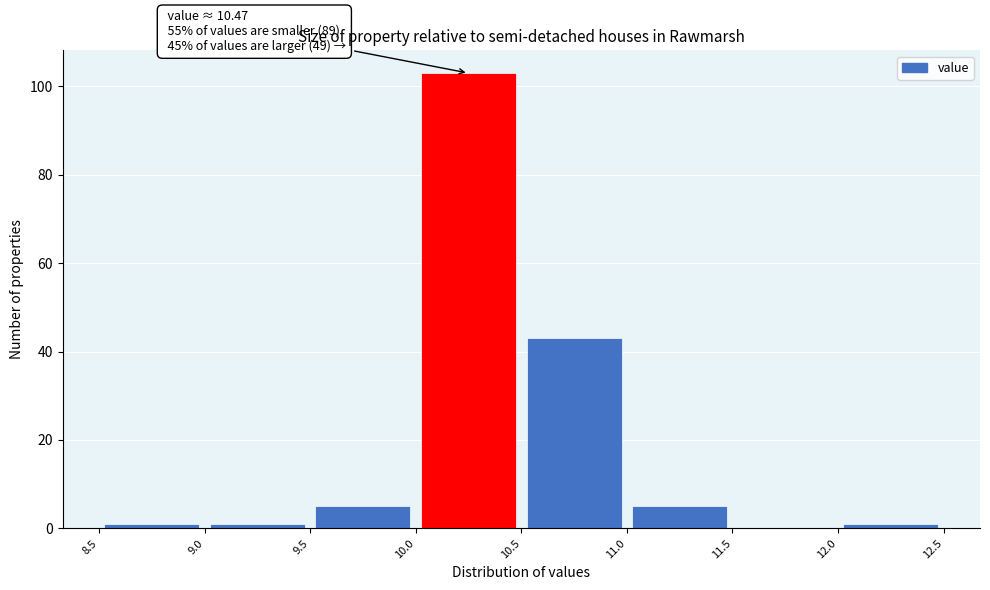

Which range on the x-axis has the tallest bar?

10.0 to 10.5